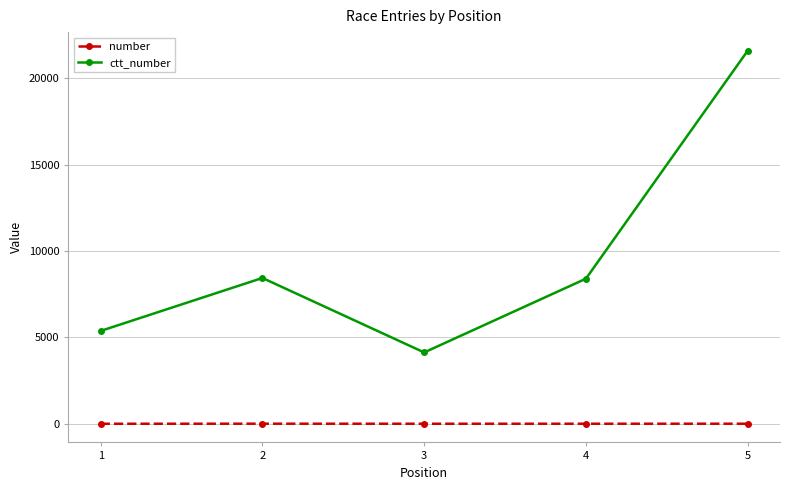

Count the number of categories in the chart.

5